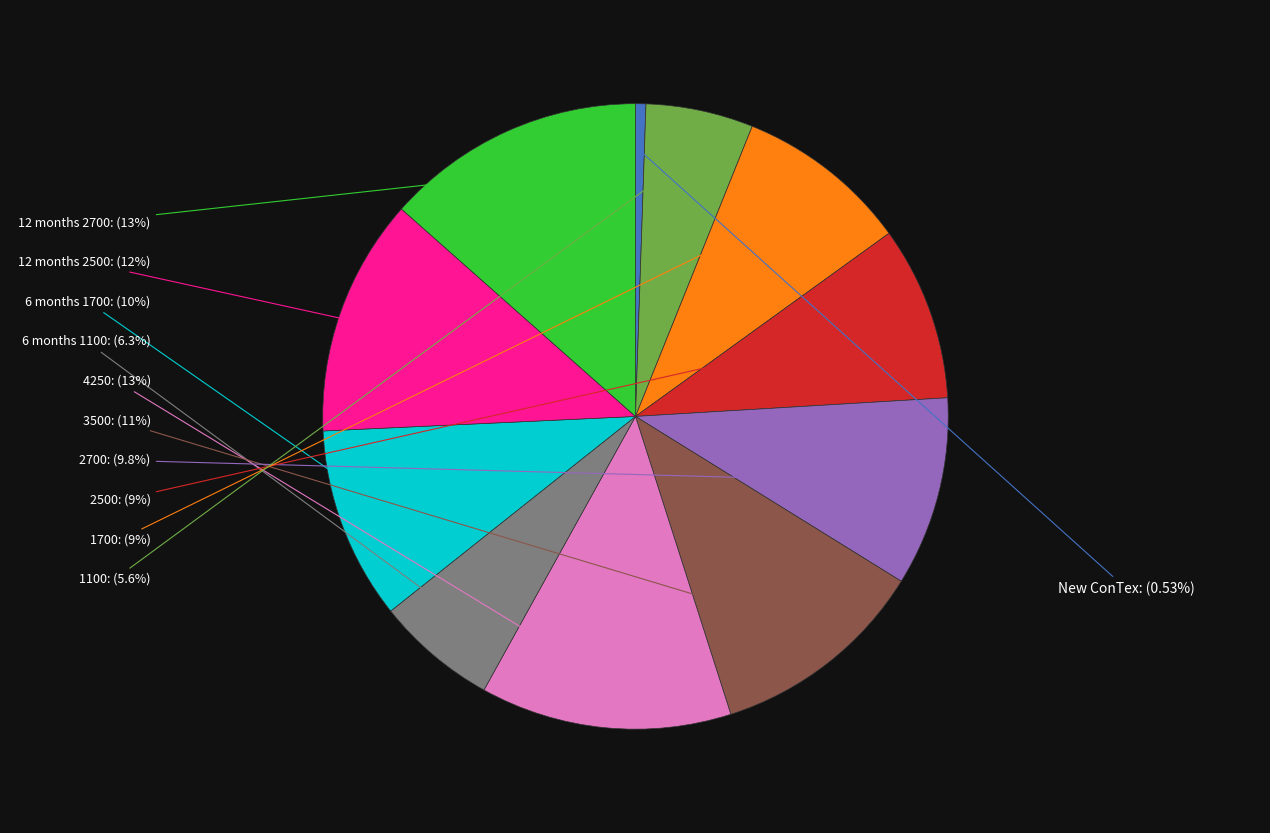

What is the ratio of the value at 4250 to the value at 3500?

1.2